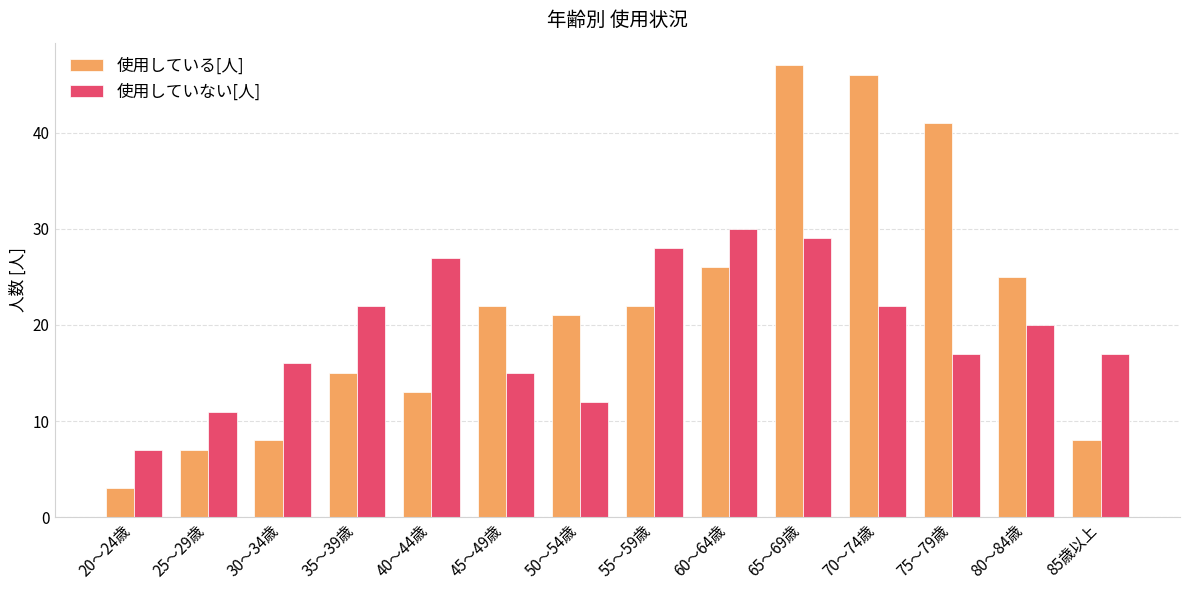

At which label does 使用していない[人] first exceed 20?

35～39歳